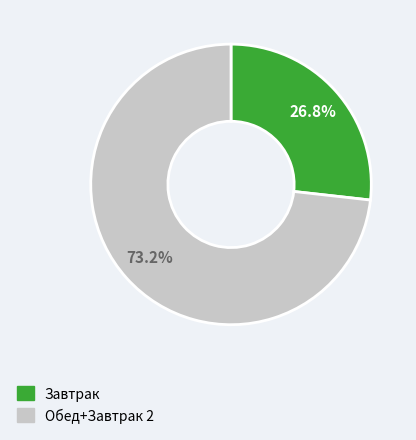

Does any single category account for the majority?

Yes